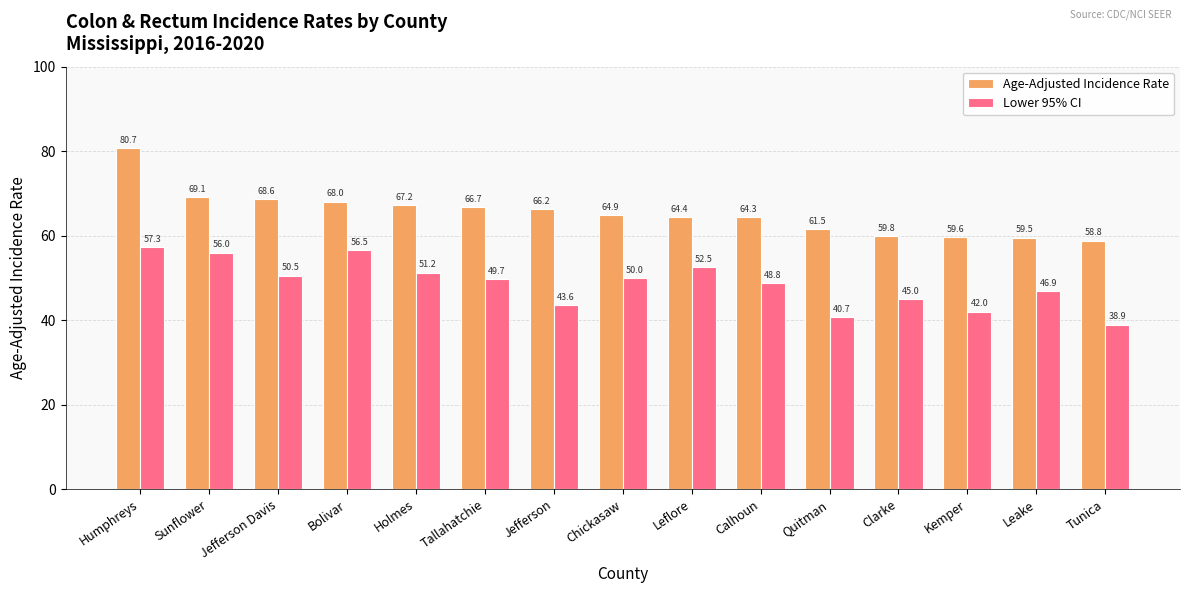

What is the maximum value for Lower 95% CI?

57.3